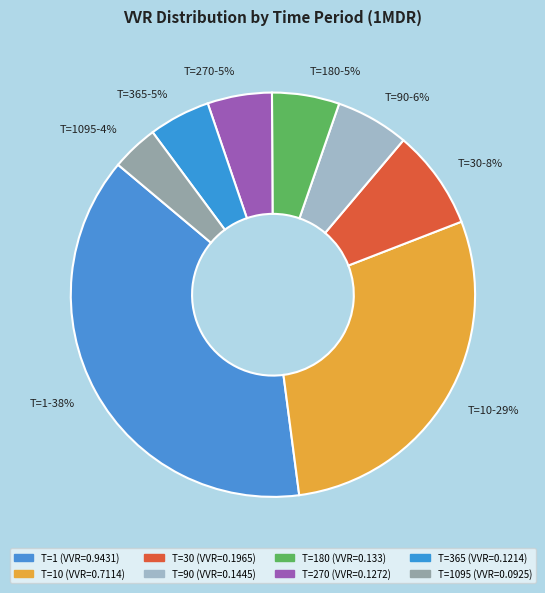

Which category has the biggest portion of the pie?

T=1-38%